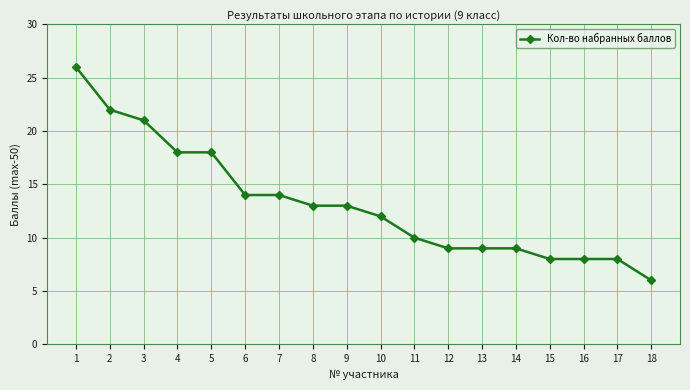

The value at 18 is 9. True or false?

False